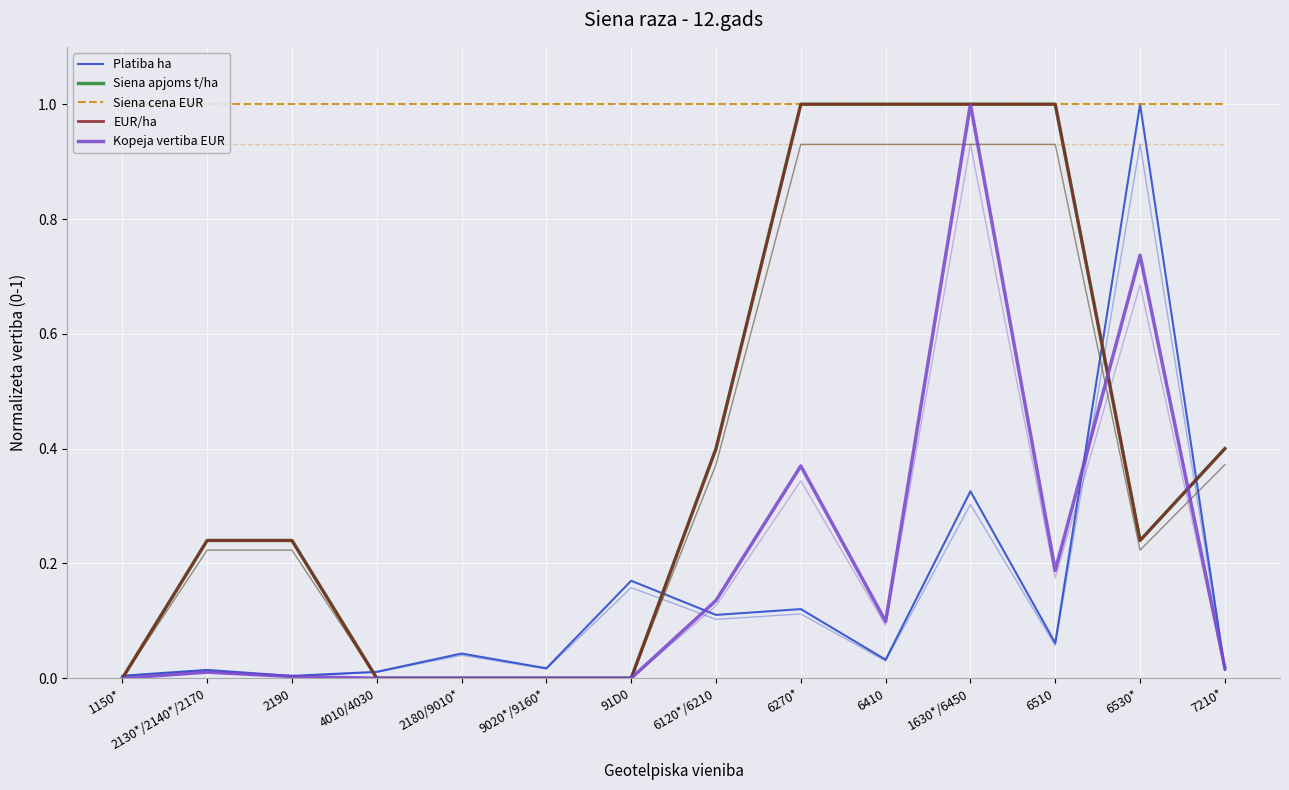

What are all the series names shown in the legend?

Platiba ha, Siena apjoms t/ha, Siena cena EUR, EUR/ha, Kopeja vertiba EUR